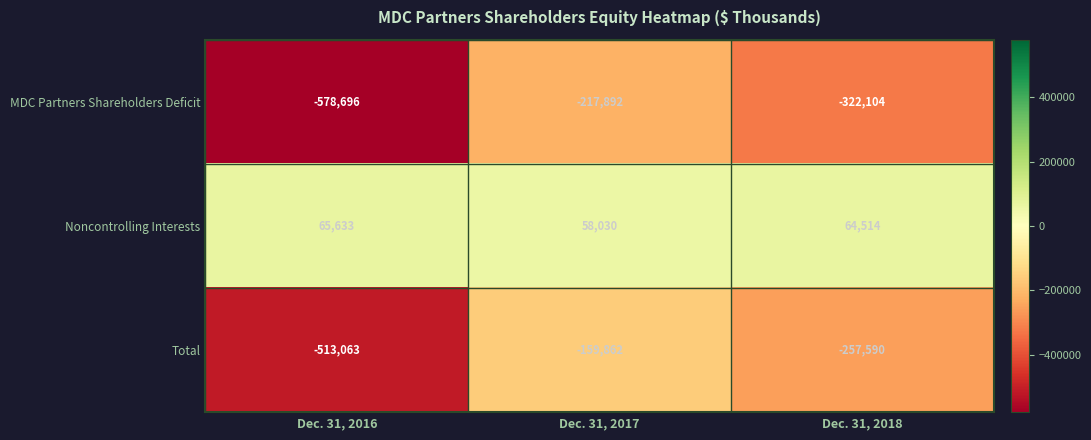

What is the total value across all series at Dec. 31, 2016?

-1026126